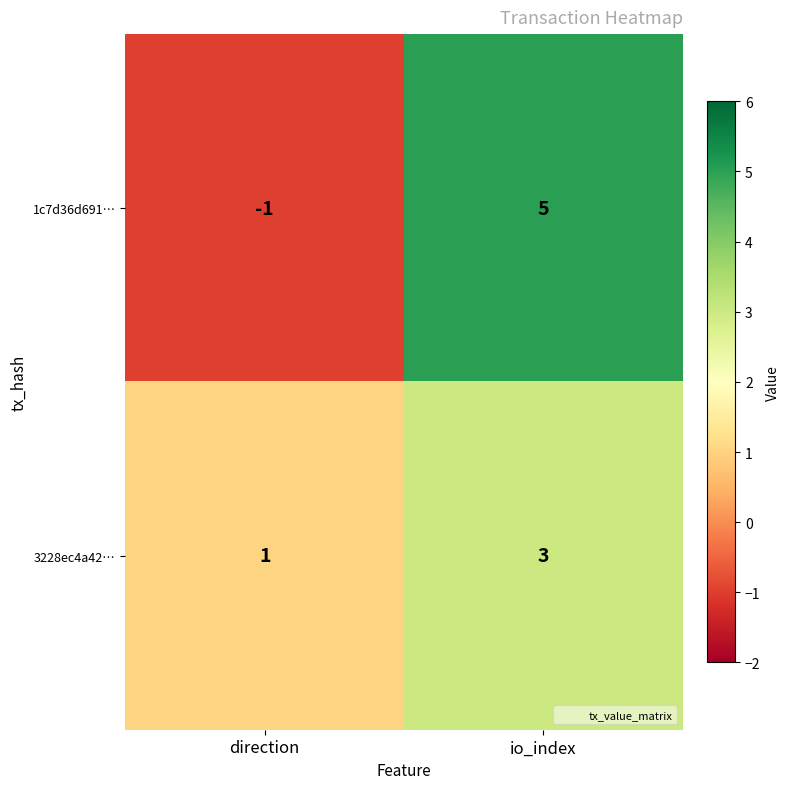

The 3228ec4a42… series shows 0 at direction. True or false?

False